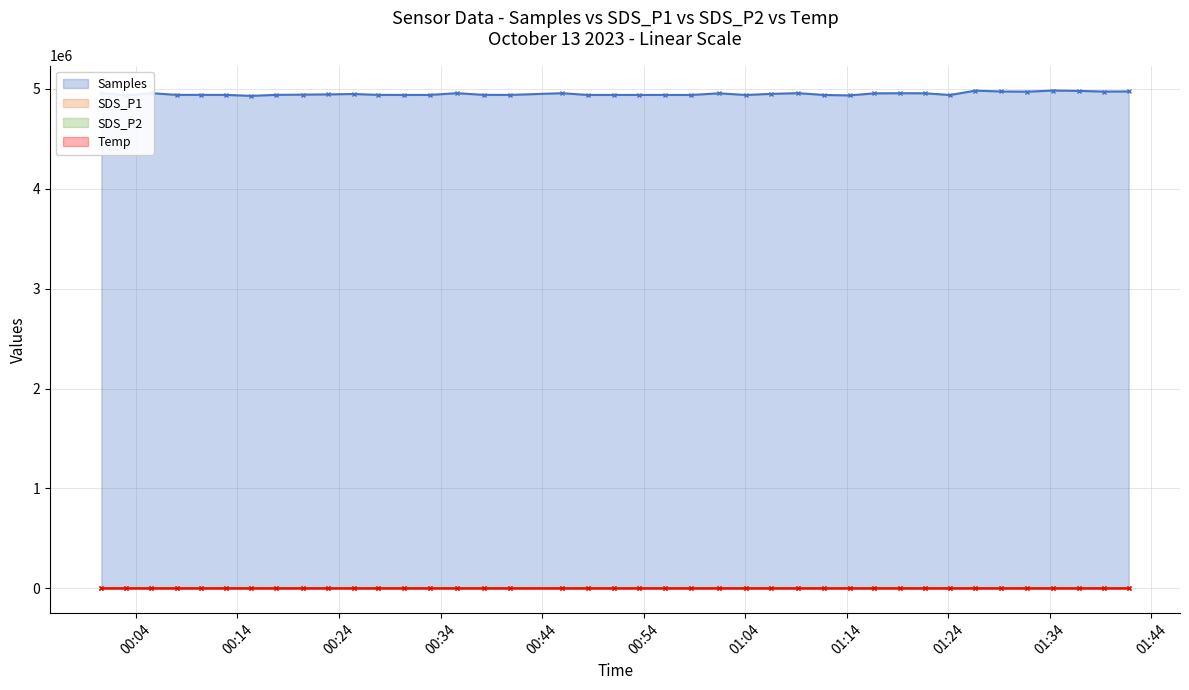

What is the minimum value shown in the chart?

3.5